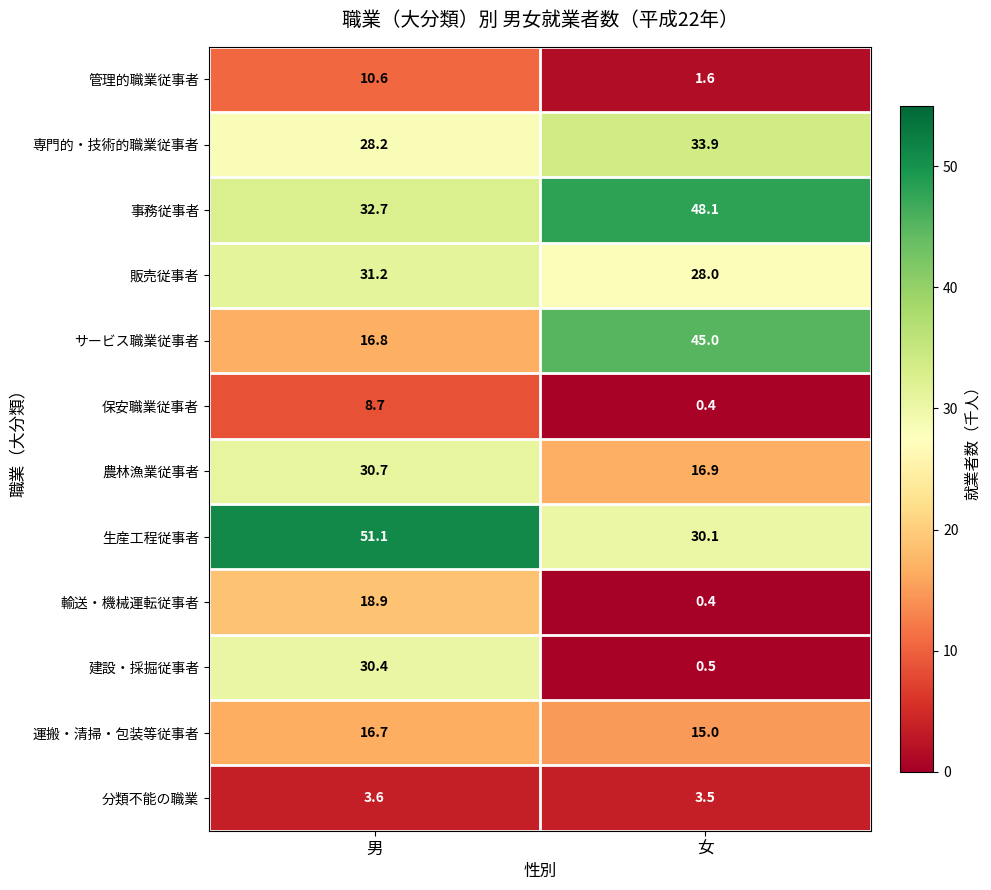

Rank the series at 男 from highest to lowest value.

生産工程従事者, 事務従事者, 販売従事者, 農林漁業従事者, 建設・採掘従事者, 専門的・技術的職業従事者, 輸送・機械運転従事者, サービス職業従事者, 運搬・清掃・包装等従事者, 管理的職業従事者, 保安職業従事者, 分類不能の職業